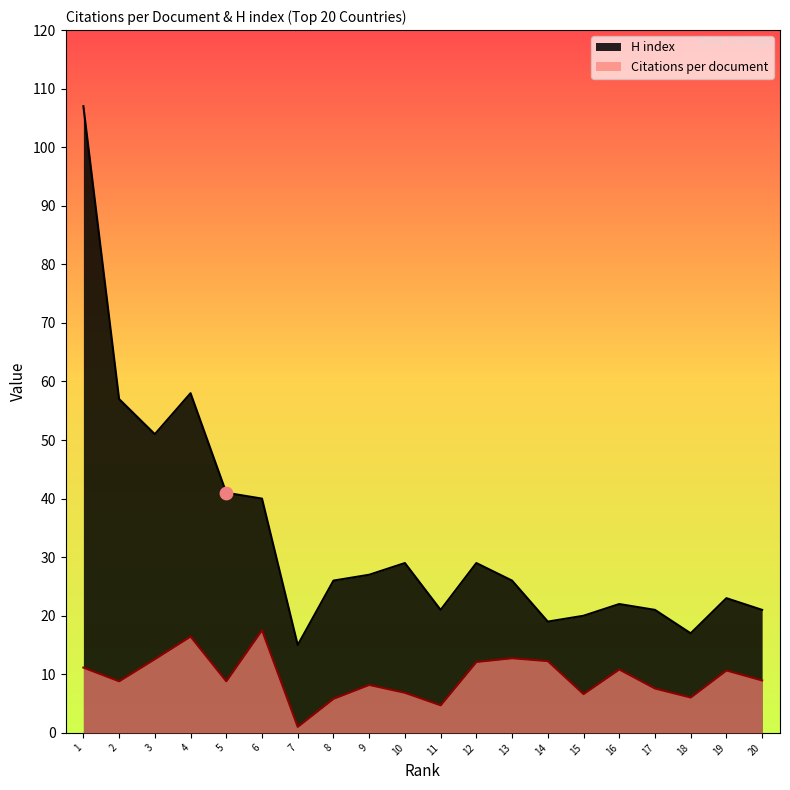

Which series has the largest total across all categories?

H index